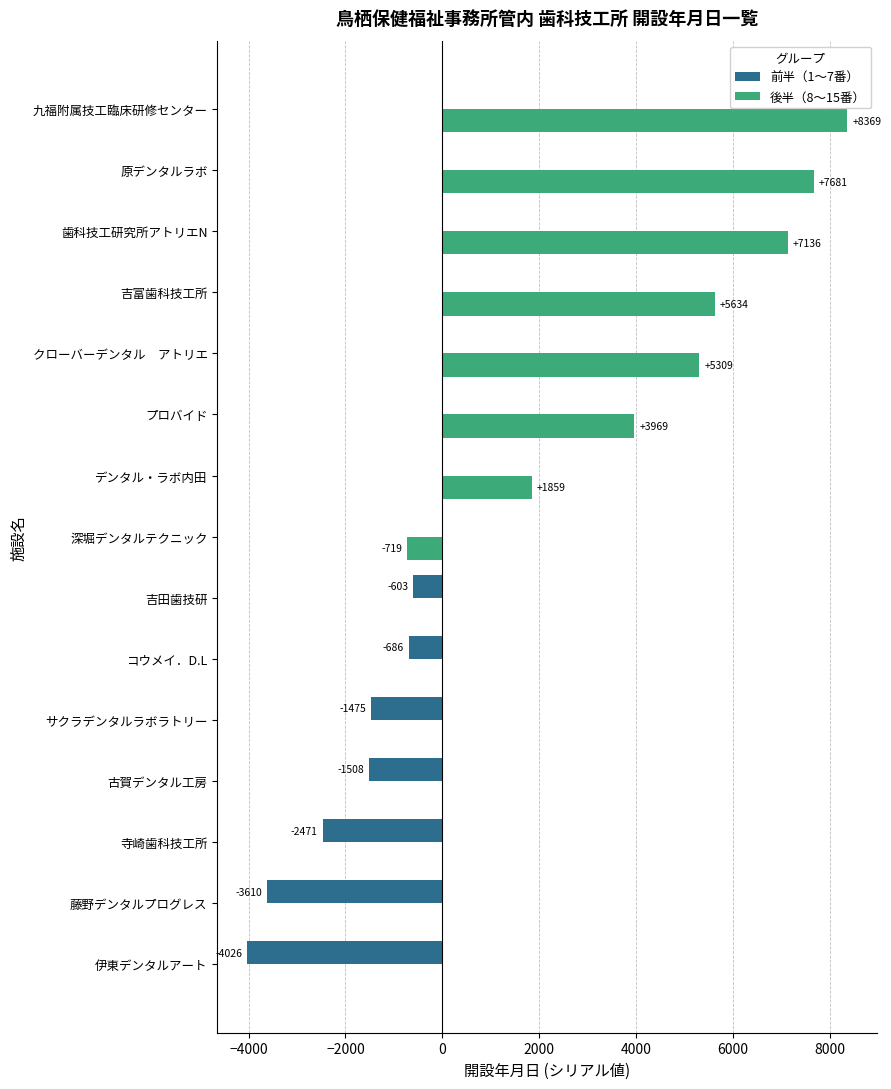

What is the maximum value shown in the chart?

8369